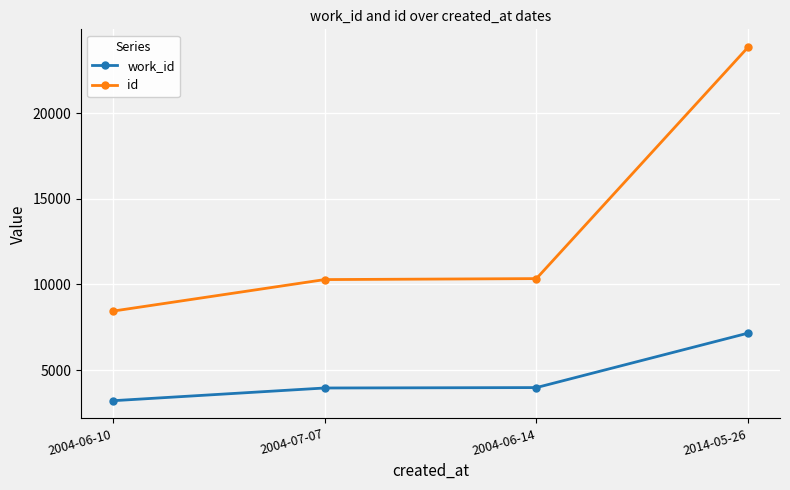

What are all the series names shown in the legend?

work_id, id